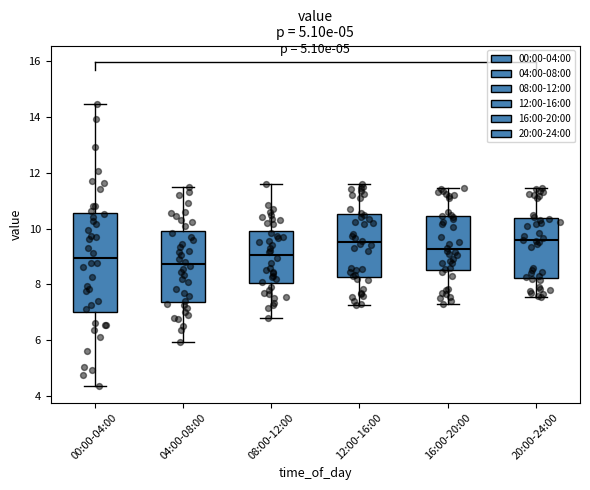

Reading left to right, transcribe this box plot: for each box, give where its median line is, the range the box spans, and where its two whiskers end, as read against the y-axis. The values are not printed on the chart, so give them approximately, as read against the axis.

00:00-04:00: median 9.0, box 7.0 to 10.6, whiskers 4.4 to 14.4
04:00-08:00: median 8.8, box 7.4 to 10.0, whiskers 6.0 to 11.6
08:00-12:00: median 9.0, box 8.0 to 10.0, whiskers 6.8 to 11.6
12:00-16:00: median 9.6, box 8.2 to 10.6, whiskers 7.2 to 11.6
16:00-20:00: median 9.2, box 8.6 to 10.4, whiskers 7.4 to 11.4
20:00-24:00: median 9.6, box 8.2 to 10.4, whiskers 7.6 to 11.4